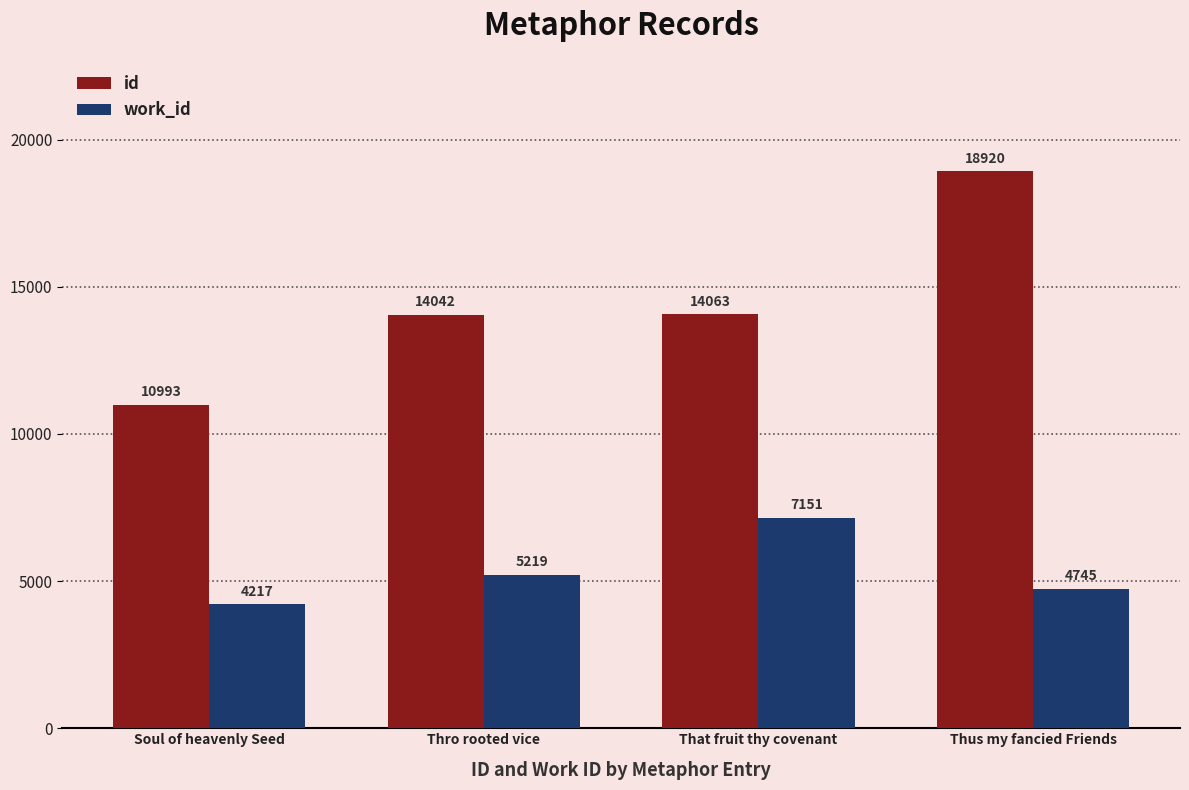

What is the difference between the maximum and minimum values in the work_id series?

2934